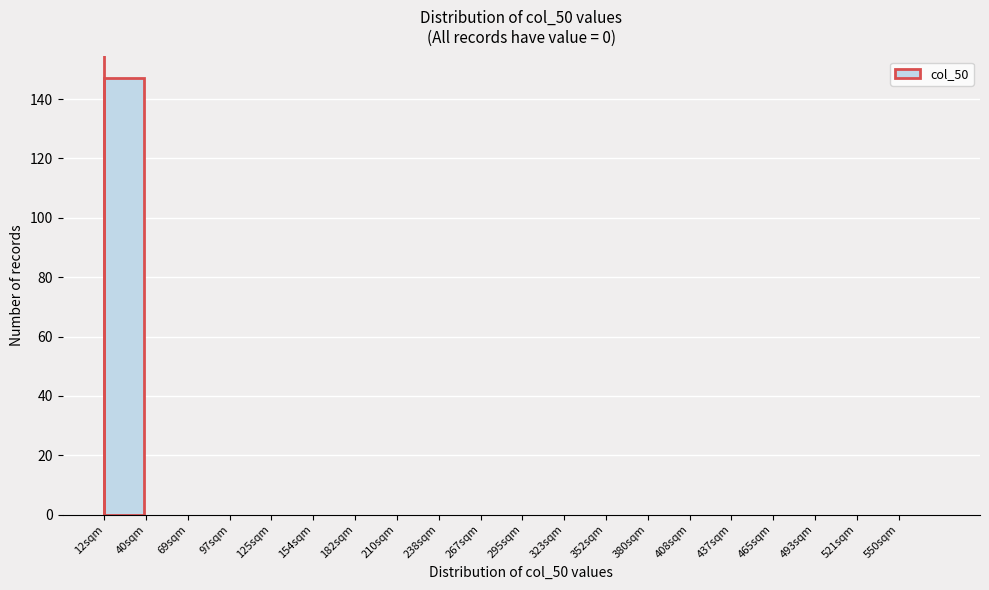

Reading left to right, transcribe all the data shown in this chart.

12sqm=147	40sqm=0	69sqm=0	97sqm=0	125sqm=0	154sqm=0	182sqm=0	210sqm=0	238sqm=0	267sqm=0	295sqm=0	323sqm=0	352sqm=0	380sqm=0	408sqm=0	437sqm=0	465sqm=0	493sqm=0	521sqm=0	550sqm=0